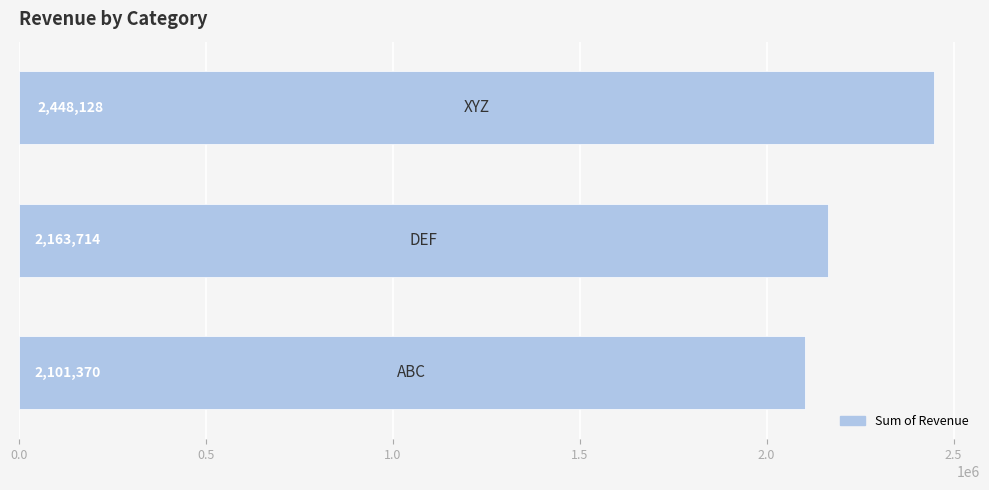

Count the values in the range 2101370 to 2448128.

3